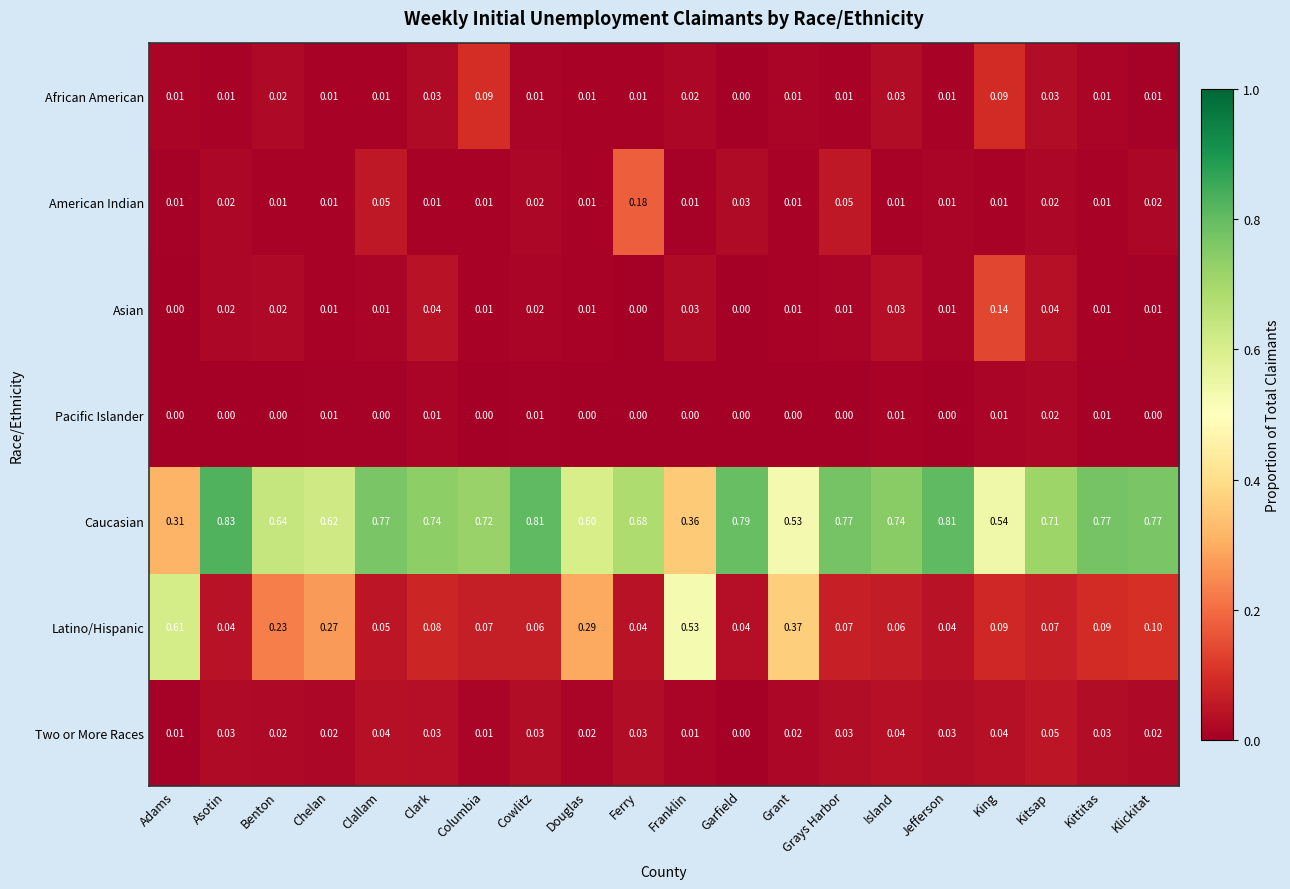

Which category has the highest value across all series?

Asotin